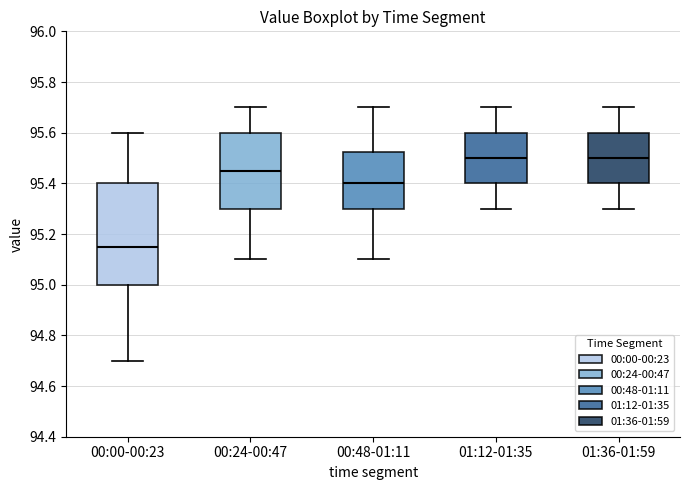

Reading left to right, read every box against the y-axis: the position of its median line, the range the box covers, and the ends of its whiskers. The values are not printed on the chart, so give them approximately, as read against the axis.

00:00-00:23: median 95.16, box 95.00 to 95.40, whiskers 94.70 to 95.60
00:24-00:47: median 95.46, box 95.30 to 95.60, whiskers 95.10 to 95.70
00:48-01:11: median 95.40, box 95.30 to 95.52, whiskers 95.10 to 95.70
01:12-01:35: median 95.50, box 95.40 to 95.60, whiskers 95.30 to 95.70
01:36-01:59: median 95.50, box 95.40 to 95.60, whiskers 95.30 to 95.70